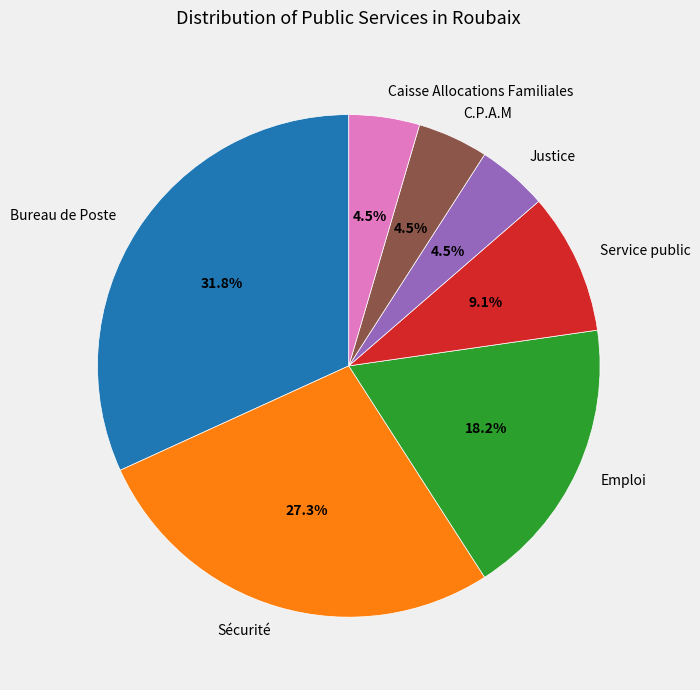

Which has a higher value, Caisse Allocations Familiales or Emploi?

Emploi